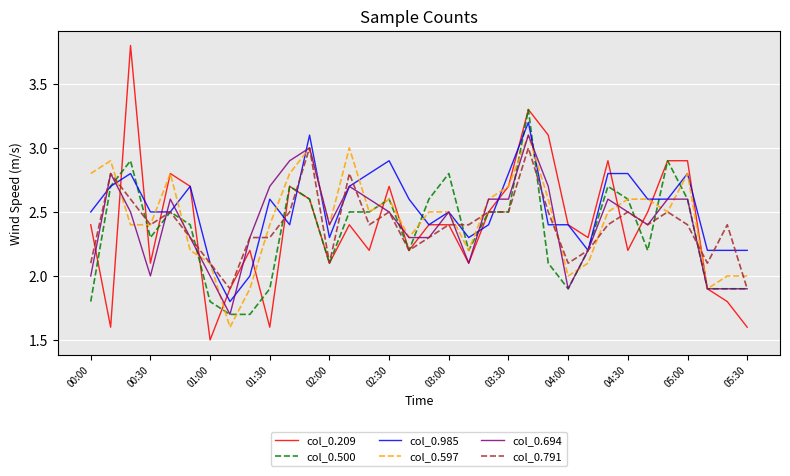

Which series has the largest range (max minus min)?

col_0.209